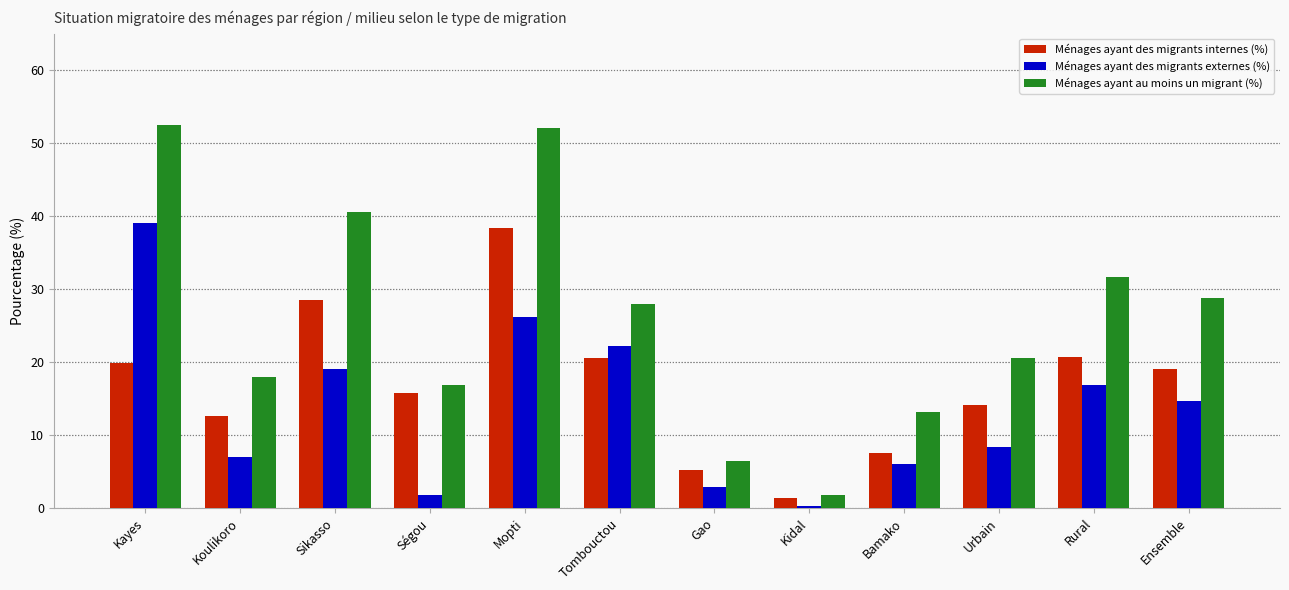

The Ménages ayant des migrants externes (%) series shows 22.2 at Tombouctou. True or false?

True